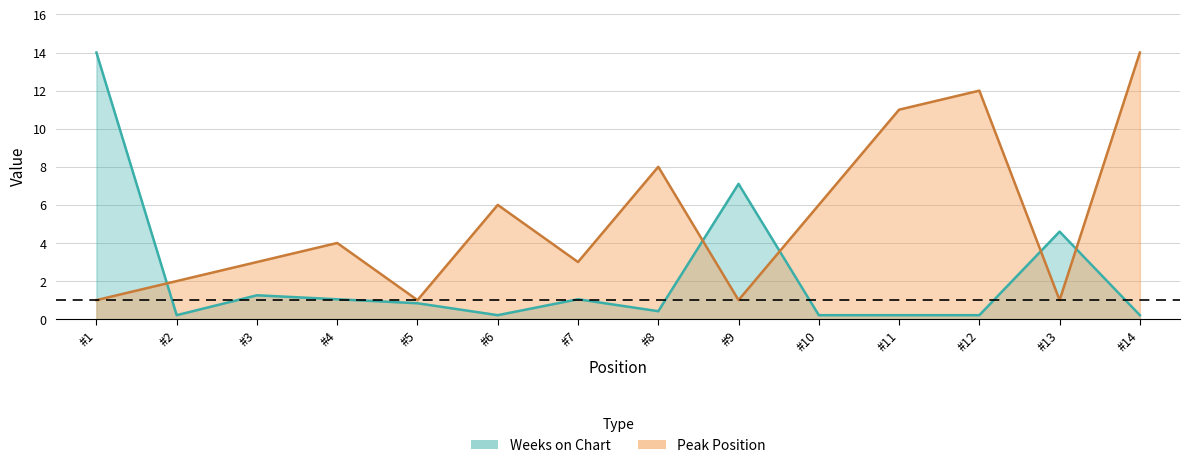

Rank the series by their average value, from lowest to highest.

Weeks on Chart, Peak Position